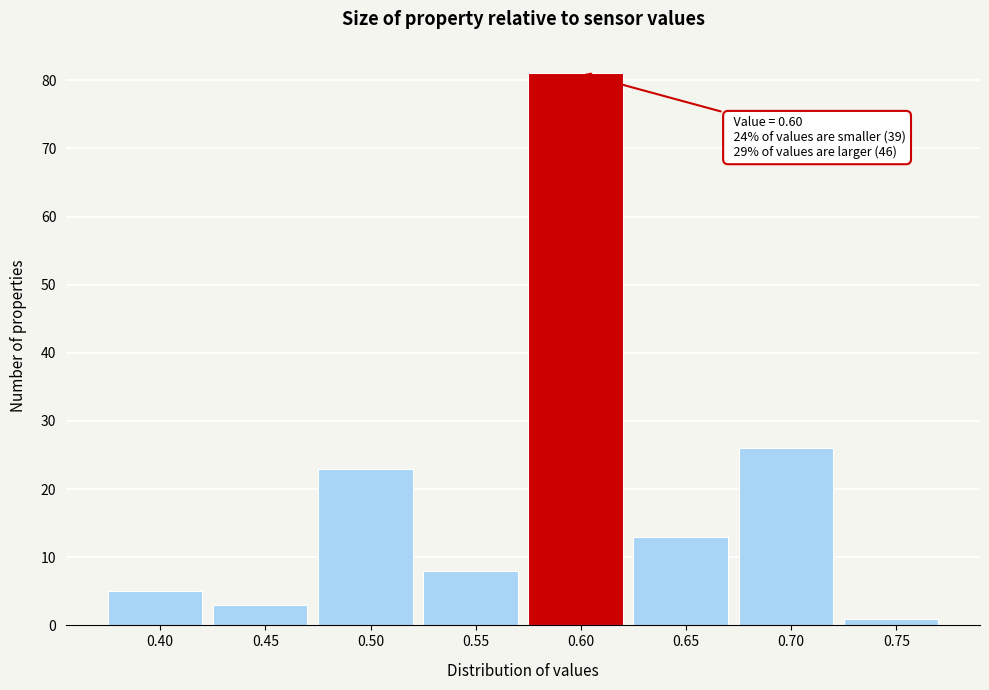

Reading right to left, list all the values displayed in this chart.

1	26	13	81	8	23	3	5